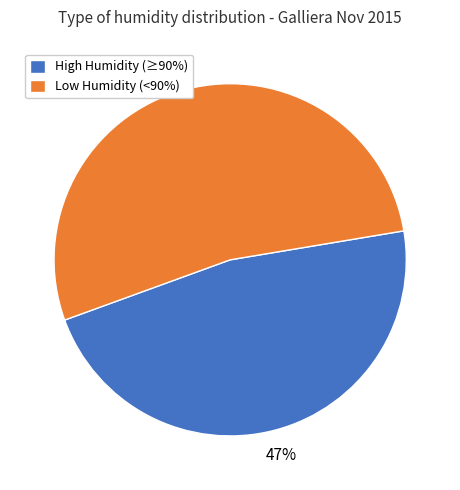

Is there a majority slice in this chart?

Yes